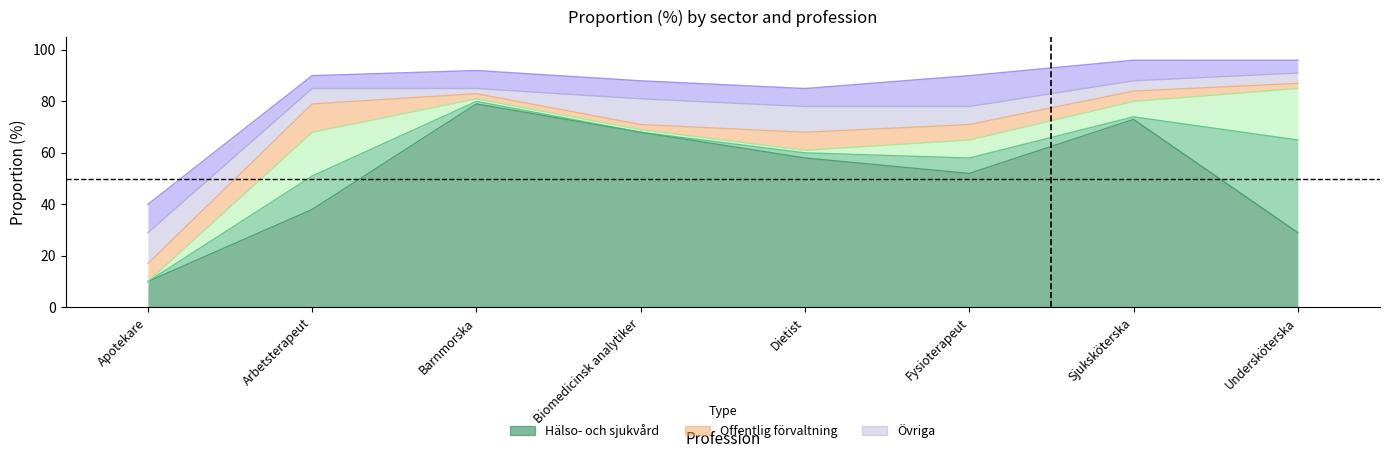

What is the difference between the Halso- och sjukvard values at Fysioterapeut and Undersköterska?

23